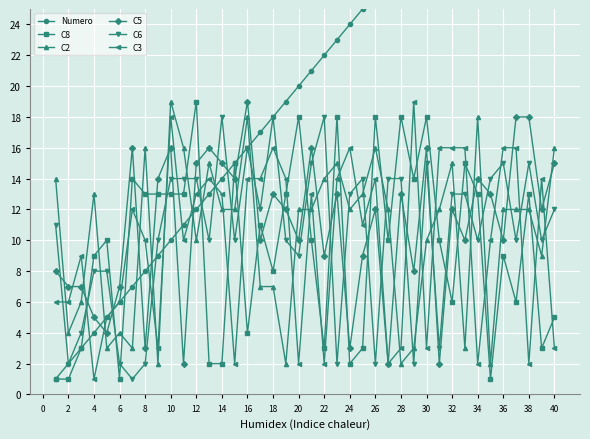

The value of C3 at 36 is 10. True or false?

False